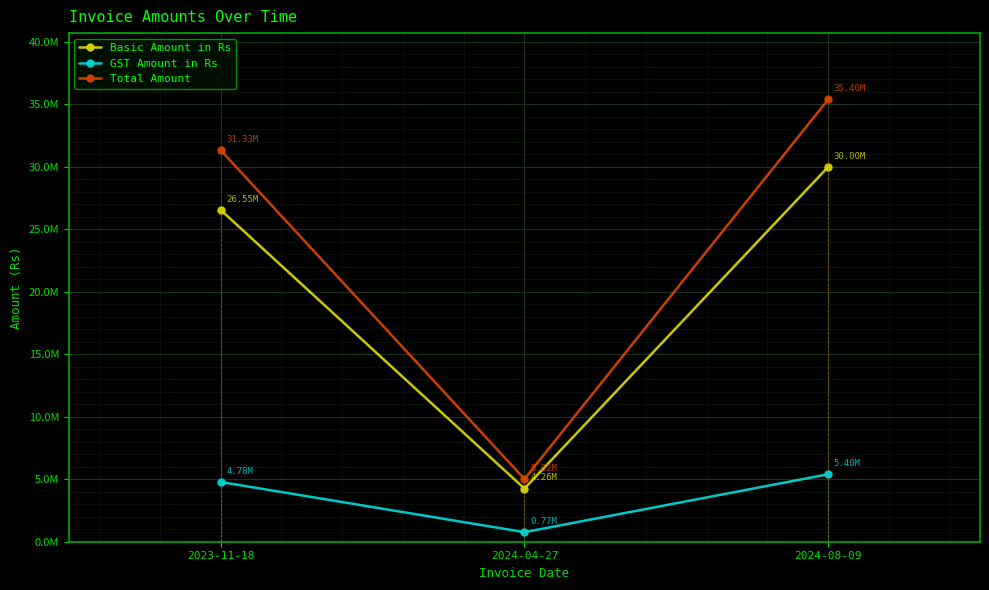

What is the difference between the Basic Amount in Rs values at 2023-11-18 and 2024-04-27?

22294925